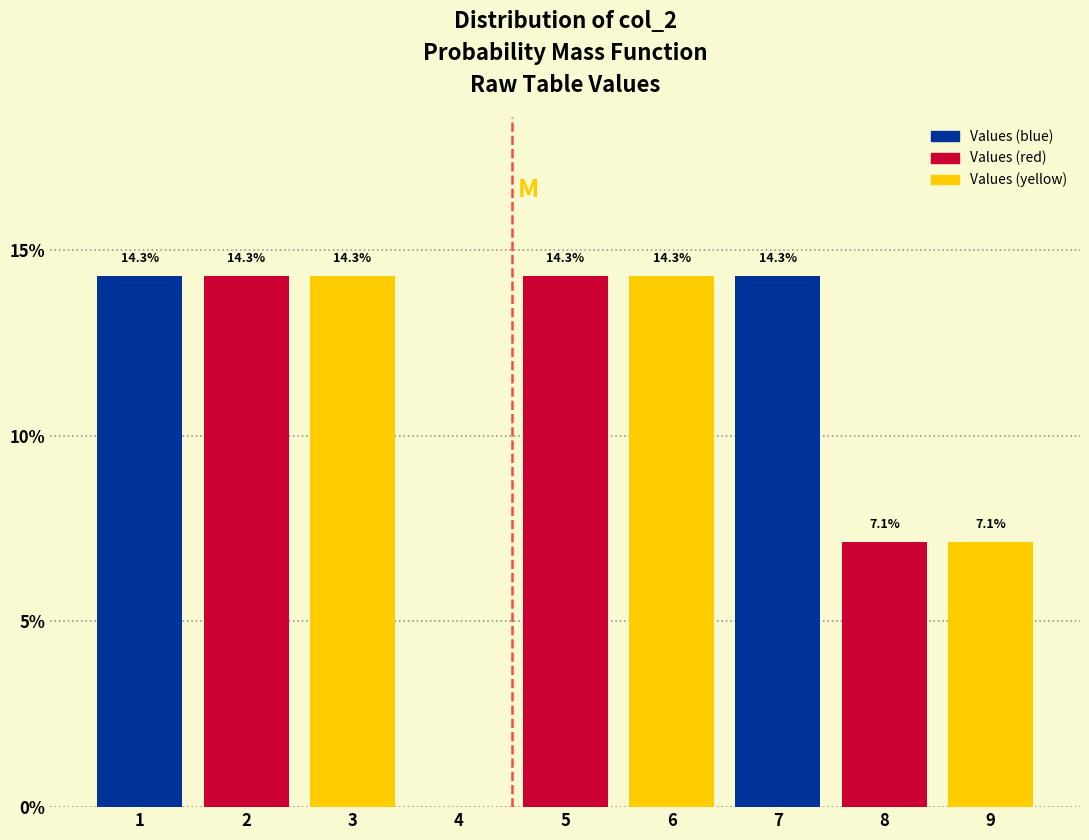

Reading left to right, what are all the values shown in this chart?

1=14.3	2=14.3	3=14.3	4=0.0	5=14.3	6=14.3	7=14.3	8=7.1	9=7.1